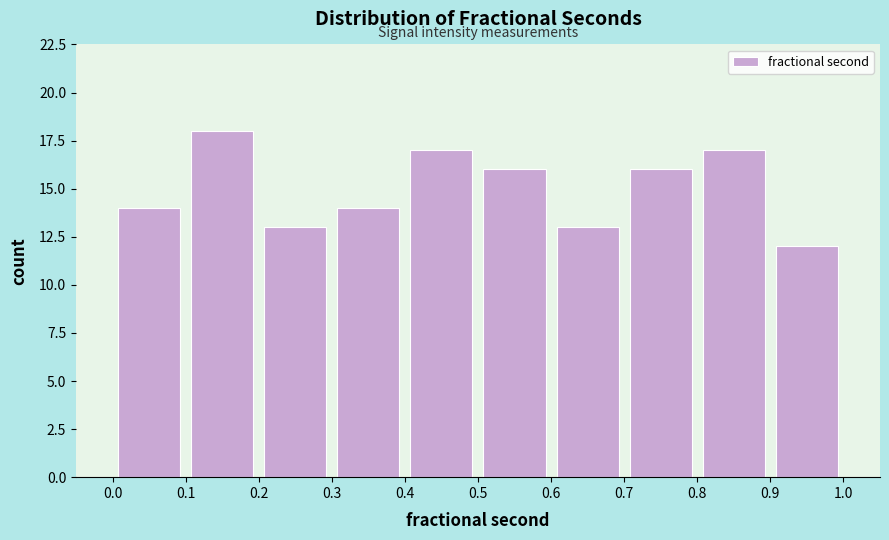

Reading left to right, list every bar in this chart as the range it spans on the x-axis followed by its height. The values are not printed on the chart, so give them approximately, as read against the axis.

0.0 to 0.1: 14
0.1 to 0.2: 18
0.2 to 0.3: 13
0.3 to 0.4: 14
0.4 to 0.5: 17
0.5 to 0.6: 16
0.6 to 0.7: 13
0.7 to 0.8: 16
0.8 to 0.9: 17
0.9 to 1.0: 12